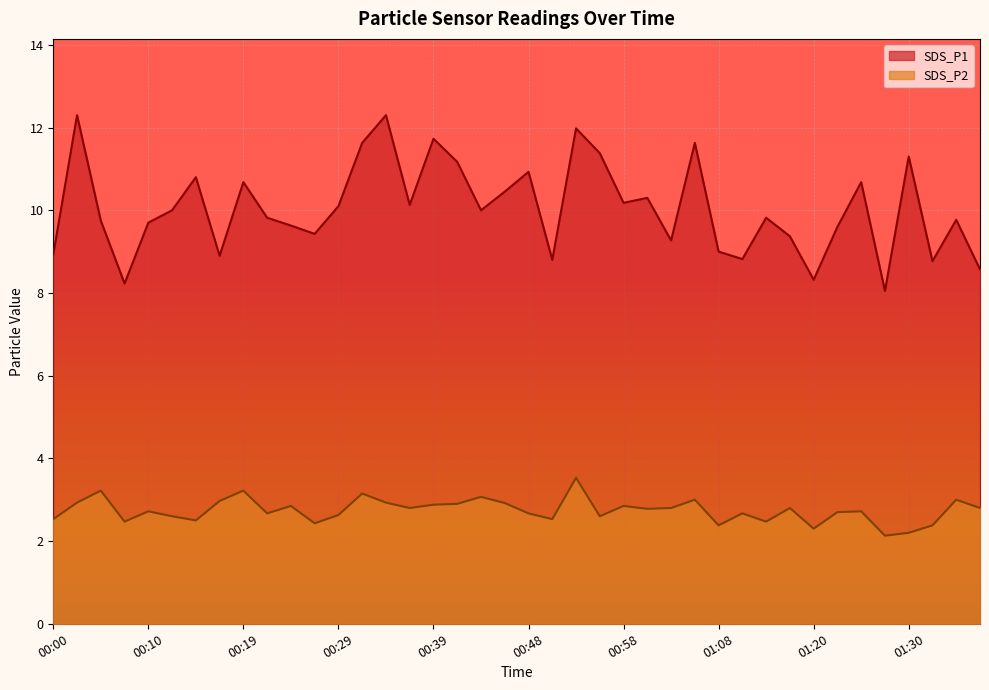

In SDS_P2, how many points are lower than both neighbors (excluding endpoints)?

12